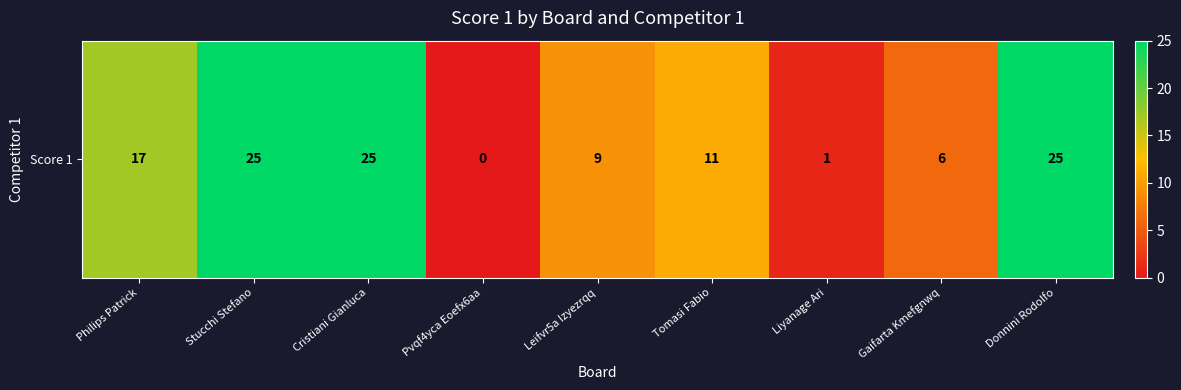

True or false: the data shows 17 at Philips Patrick.

True